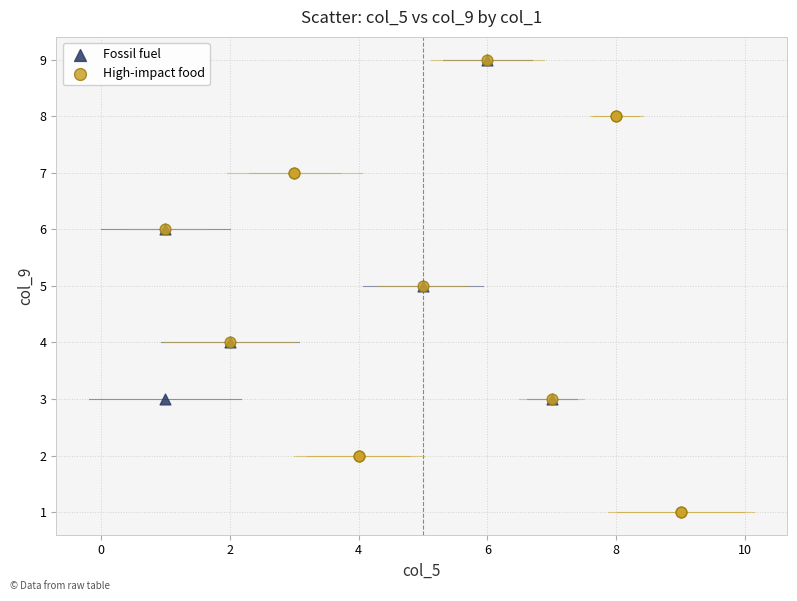

What are all the series names shown in the legend?

Fossil fuel, High-impact food